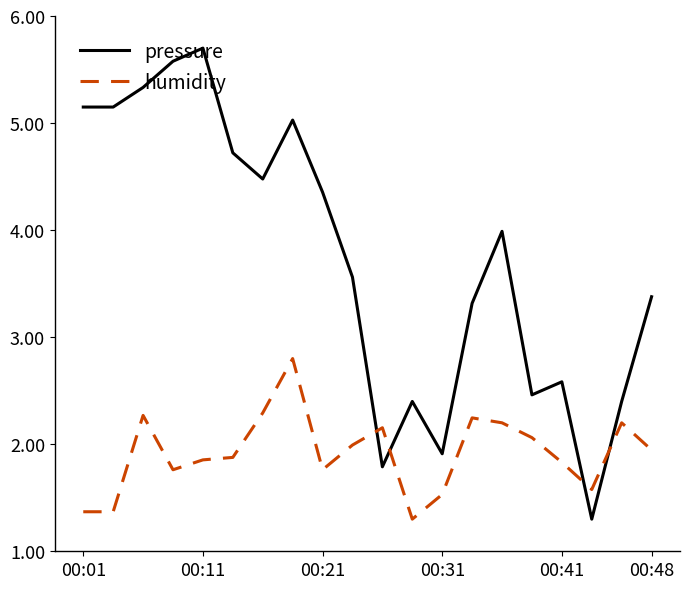

What is the maximum value for pressure?

5.7